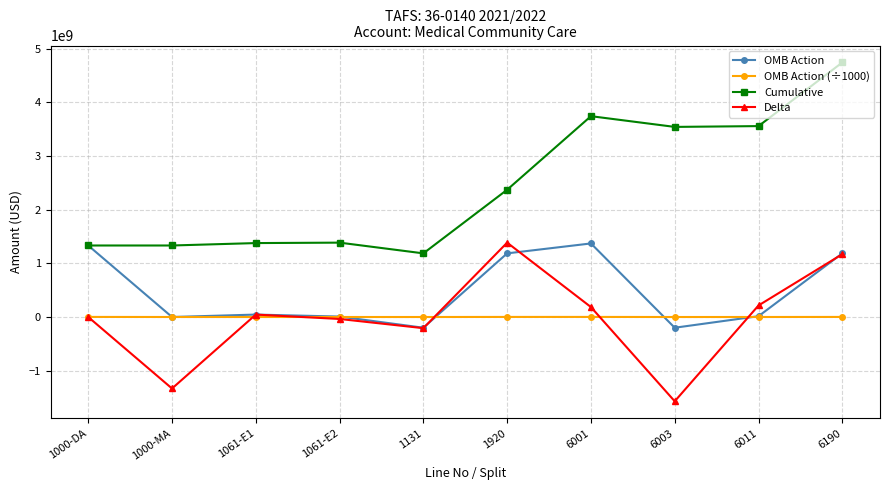

What position from the left is 1061-E2?

4